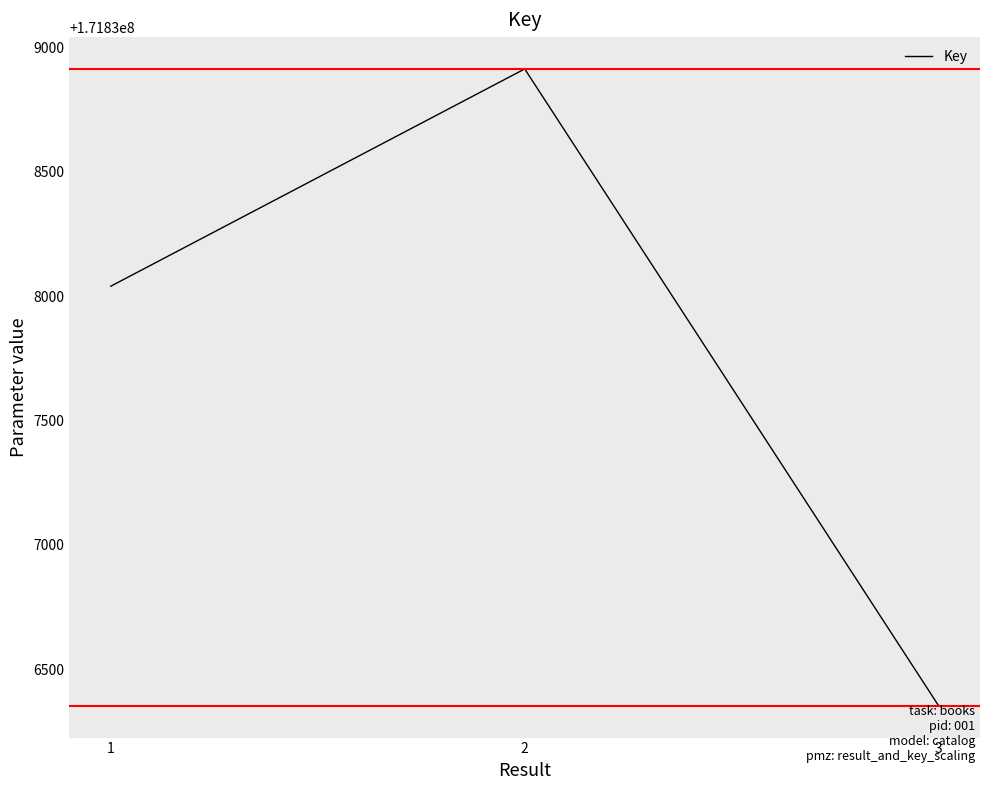

Reading left to right, extract all data points from this chart.

1=171838040	2=171838913	3=171836354